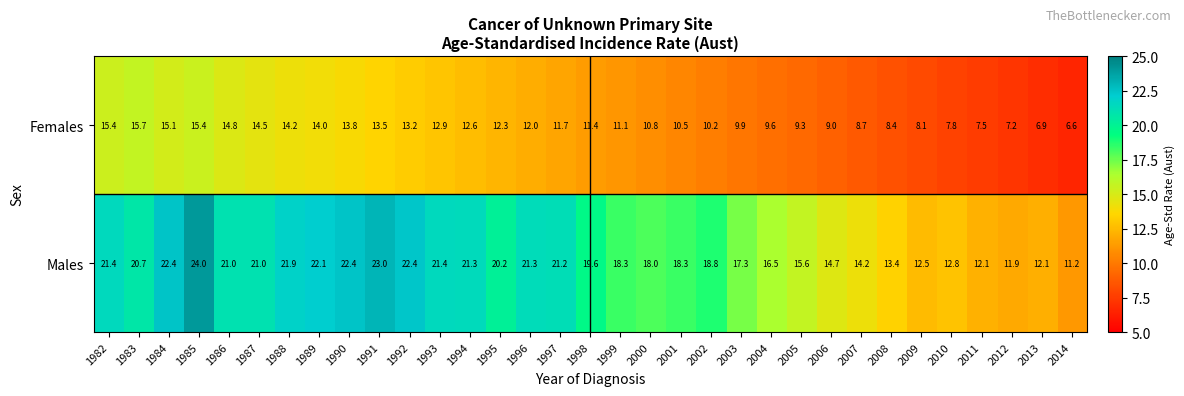

Rank the series by their maximum value, from lowest to highest.

Females, Males